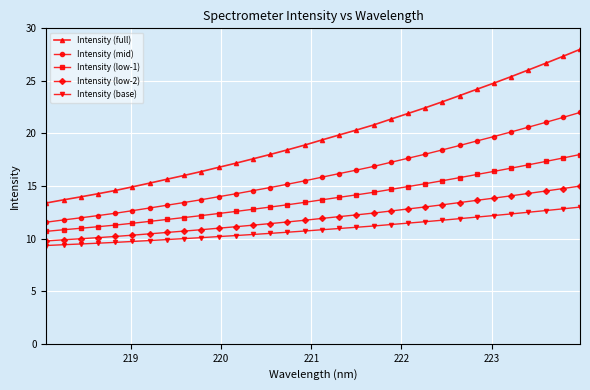

What is the smallest value displayed?

9.3